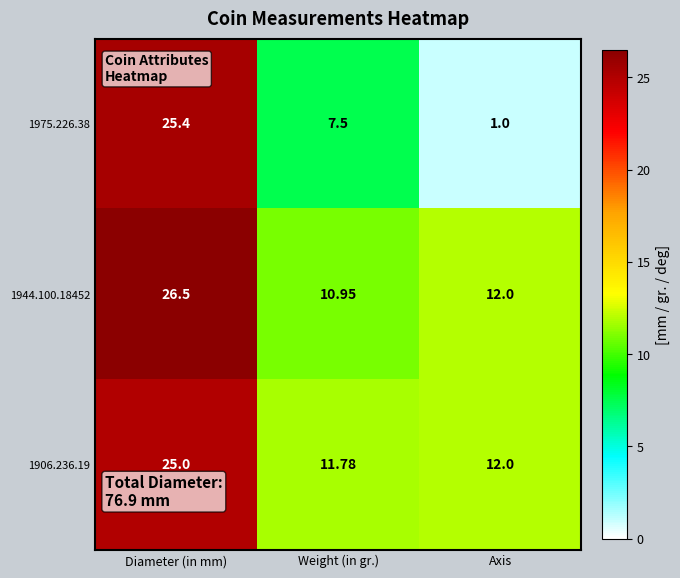

What is the greatest value displayed?

26.5